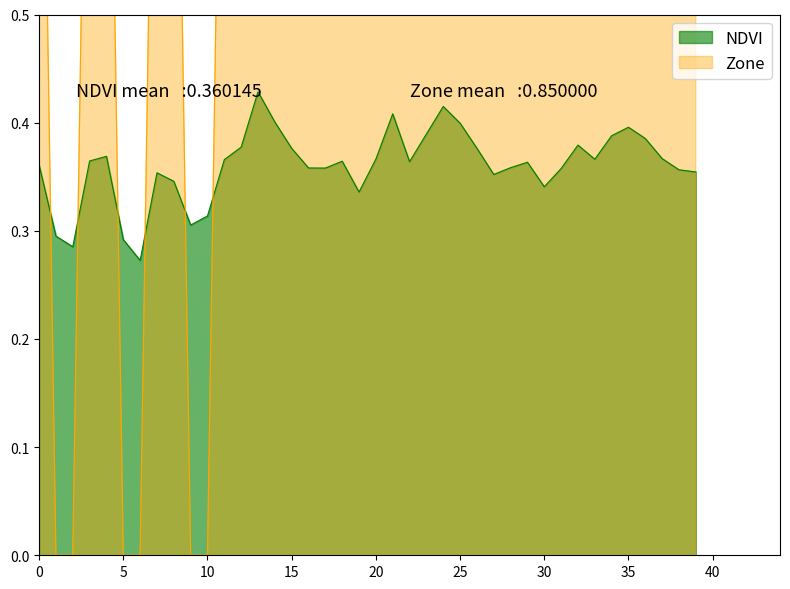

Where is NDVI nearest to the value 0?

6